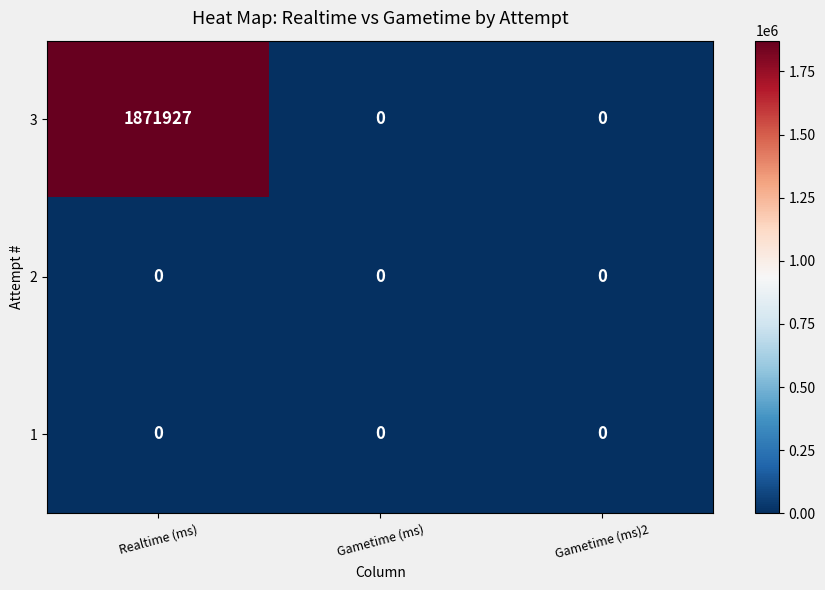

How many series are shown in this chart?

3